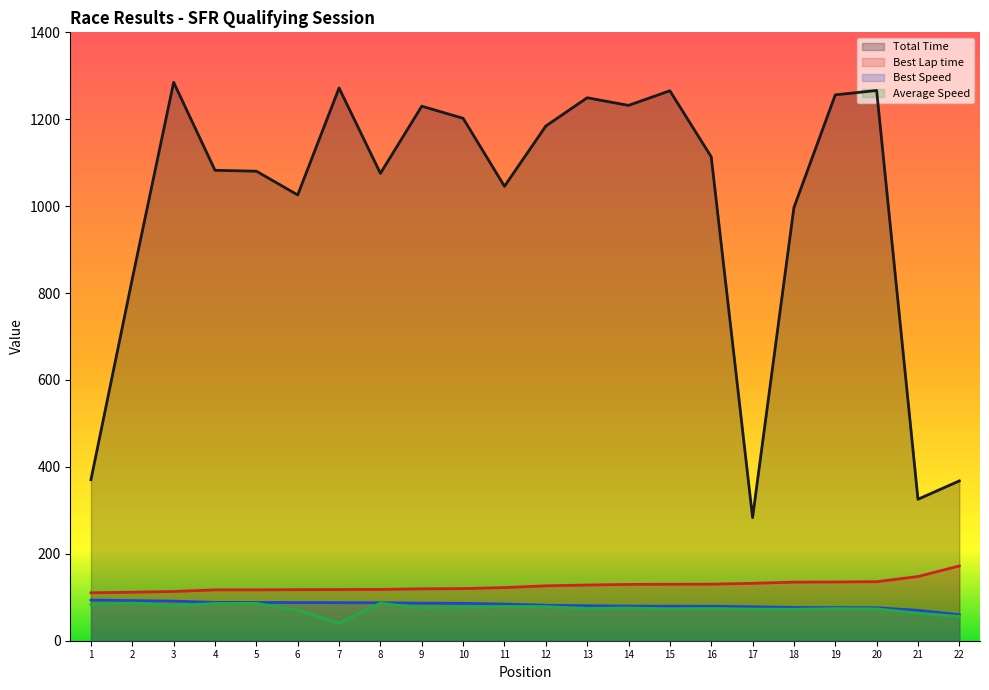

What is the highest value of the Best Lap time series?

172.1